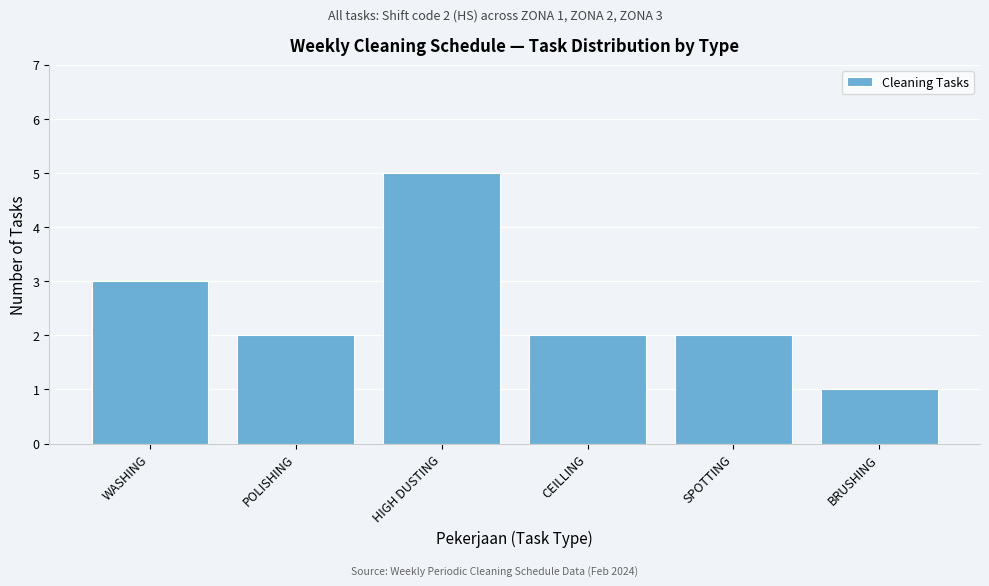

Reading left to right, what are all the values shown in this chart?

3	2	5	2	2	1